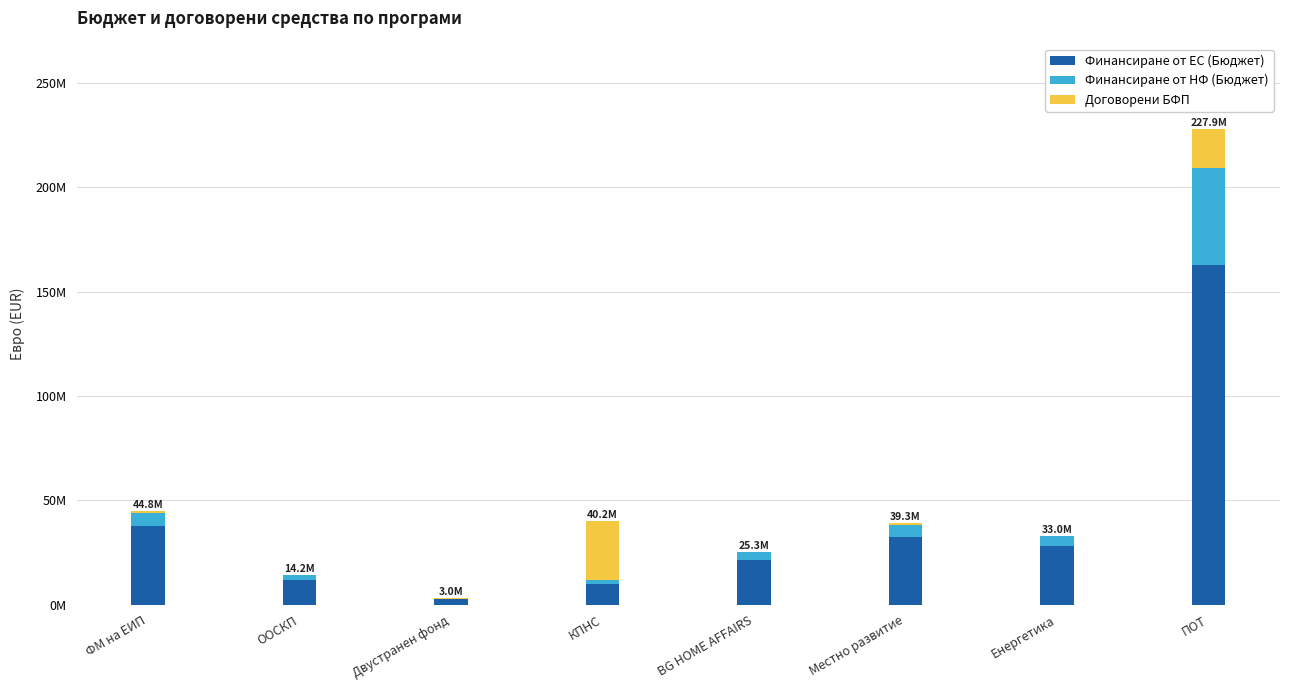

At how many categories does at least one series exceed 69321601?

1